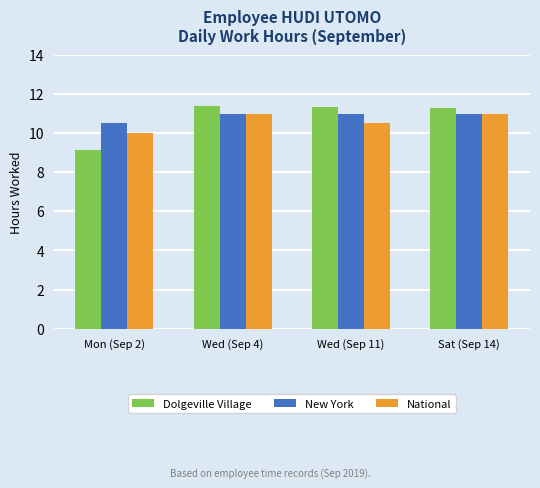

What is the total value across all series at Wed (Sep 11)?

32.8